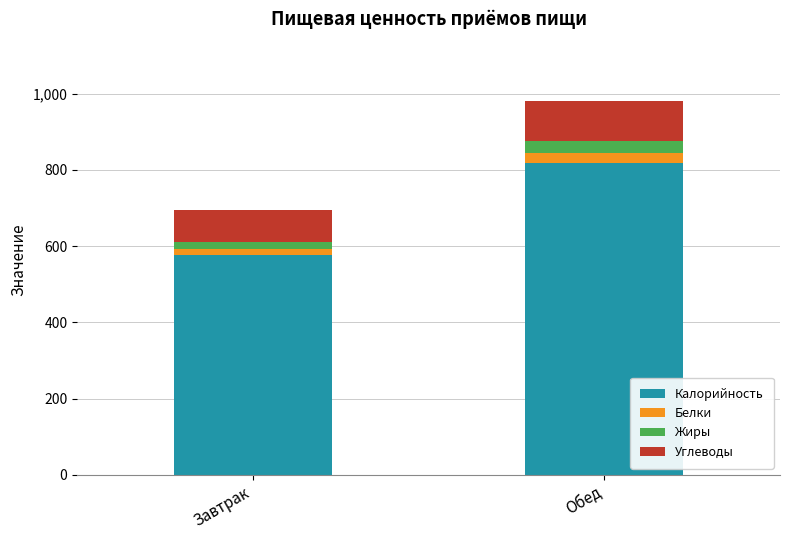

What is the maximum value for Калорийность?

817.1